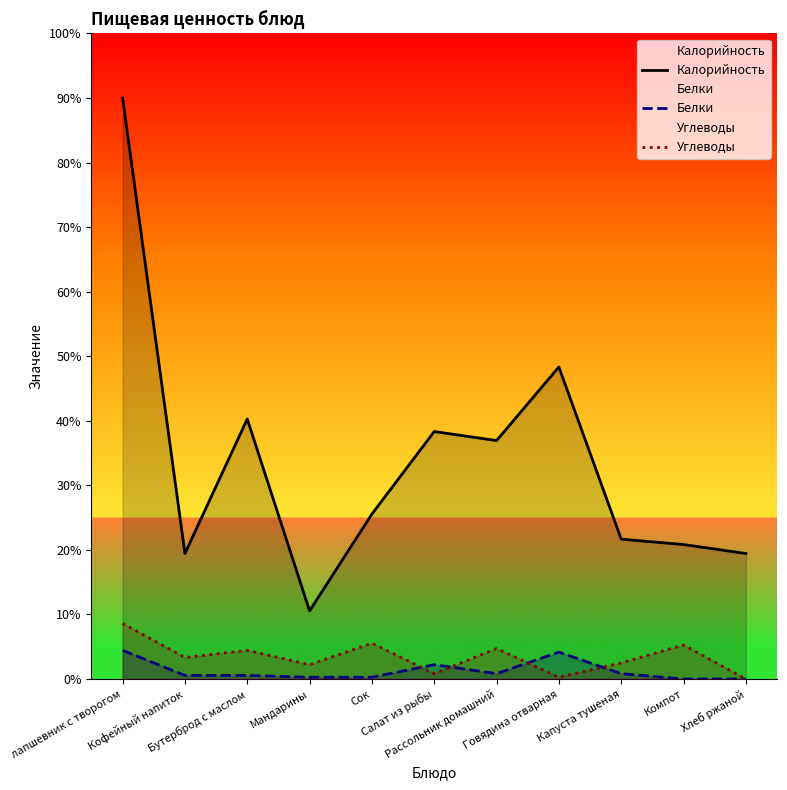

How many lines are shown in the chart?

3